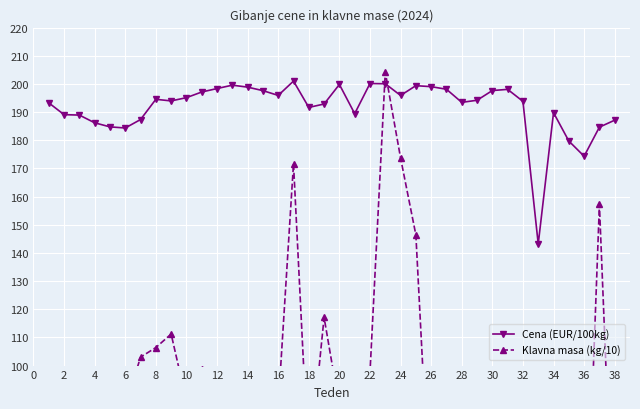

What is the lowest value of the Cena (EUR/100kg) series?

143.2